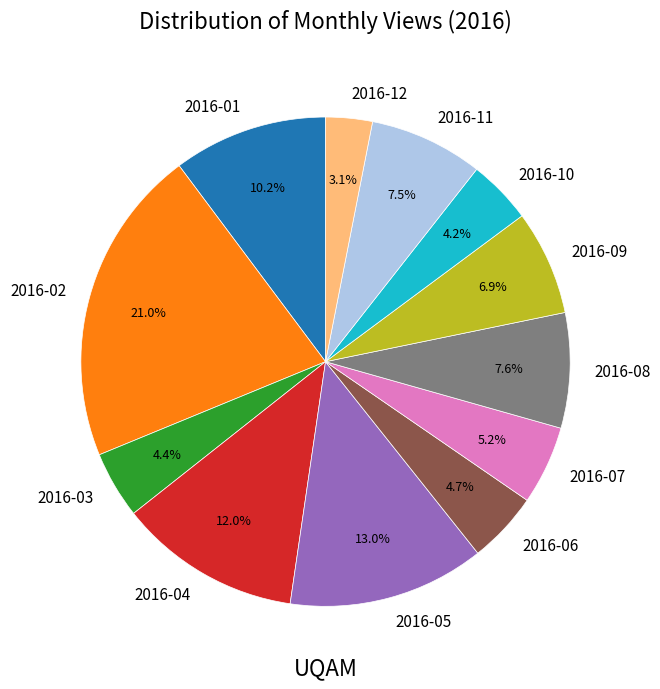

Which has a higher value, 2016-02 or 2016-05?

2016-02